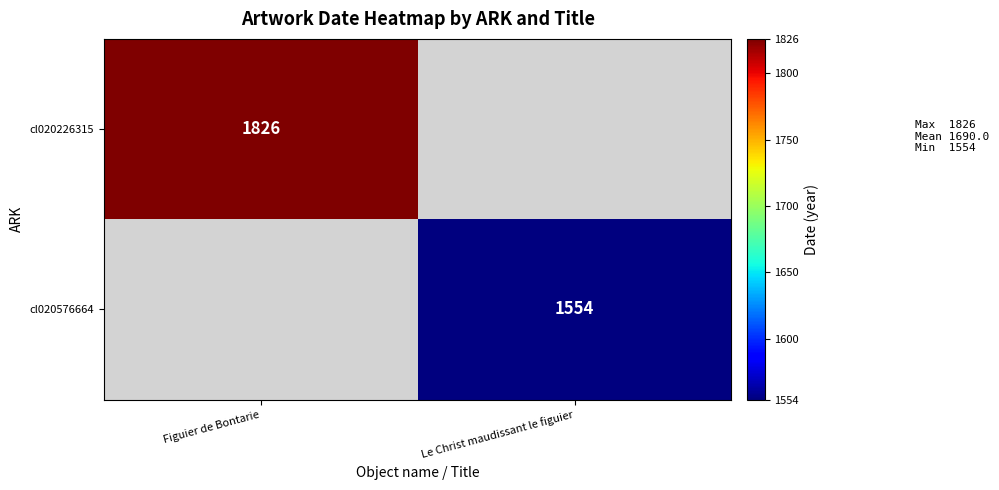

The cl020576664 series shows 402 at Le Christ maudissant le figuier. True or false?

False